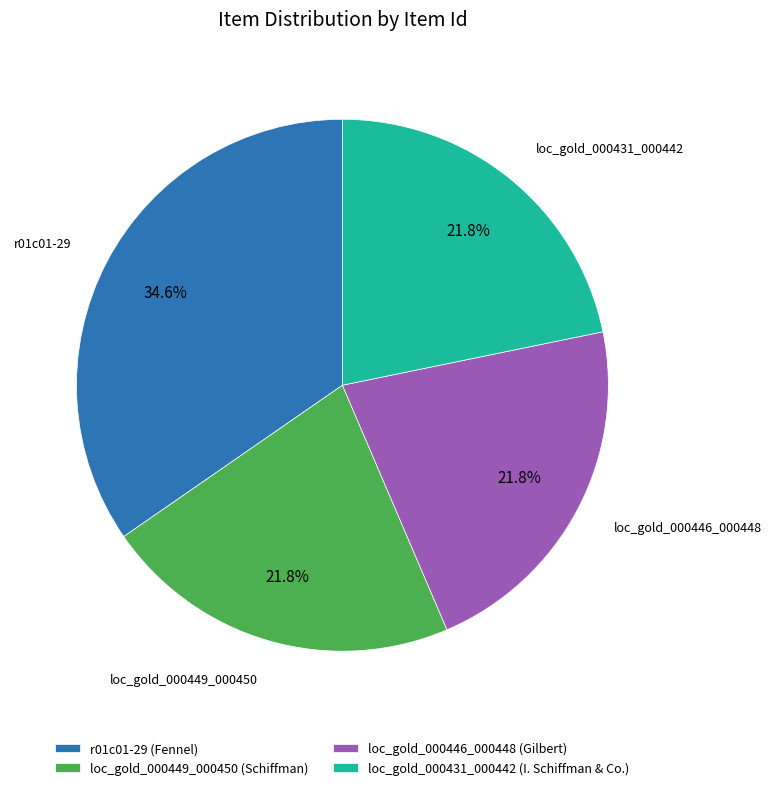

Which slice is the largest?

r01c01-29 (Fennel)